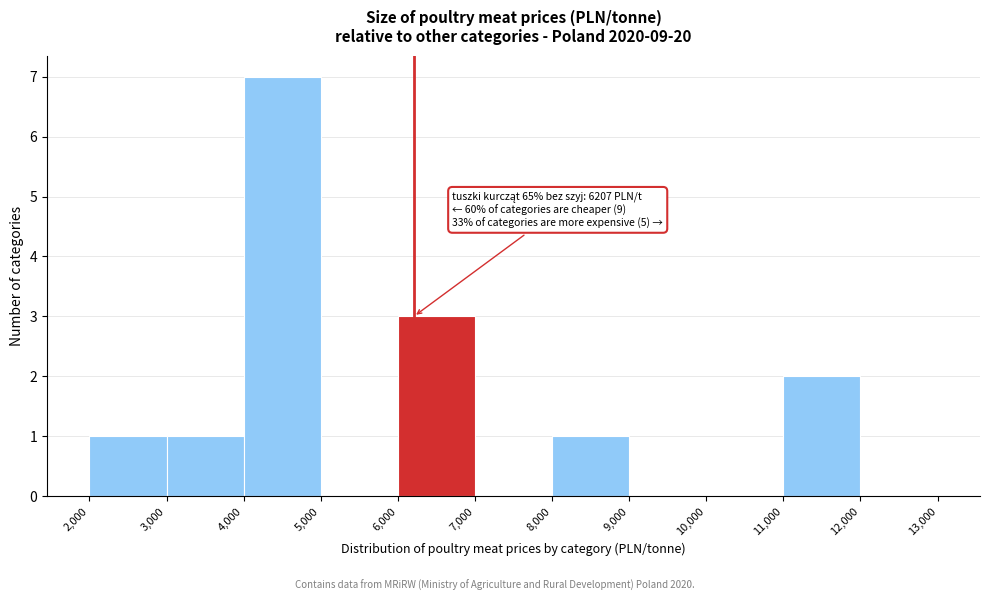

Over which range of the x-axis is the bar tallest?

4,000 to 5,000